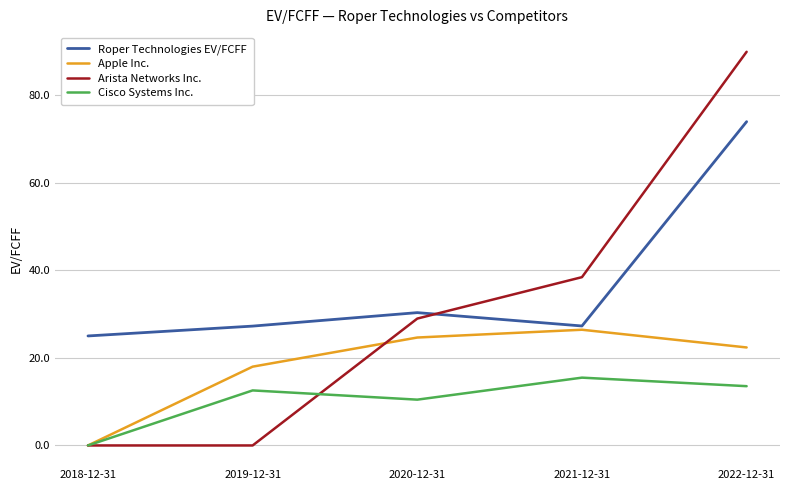

What is the difference between the Roper Technologies EV/FCFF values at 2019-12-31 and 2020-12-31?

3.1